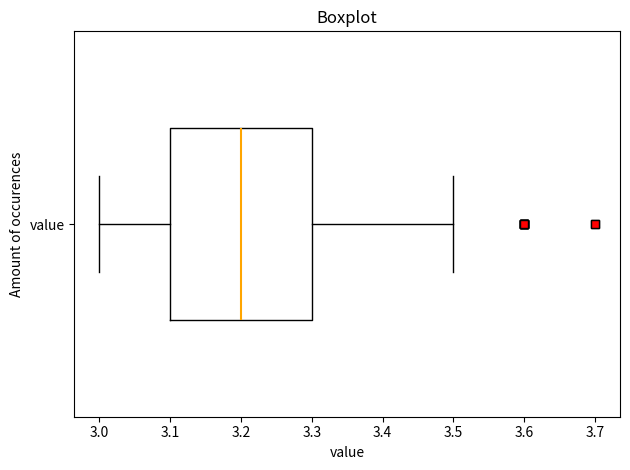

Transcribe this box plot: give where the median line is, the range the box spans, and where the two whiskers end, as read against the x-axis. The values are not printed on the chart, so give them approximately, as read against the axis.

median 3.2, box 3.1 to 3.3, whiskers 3.0 to 3.5